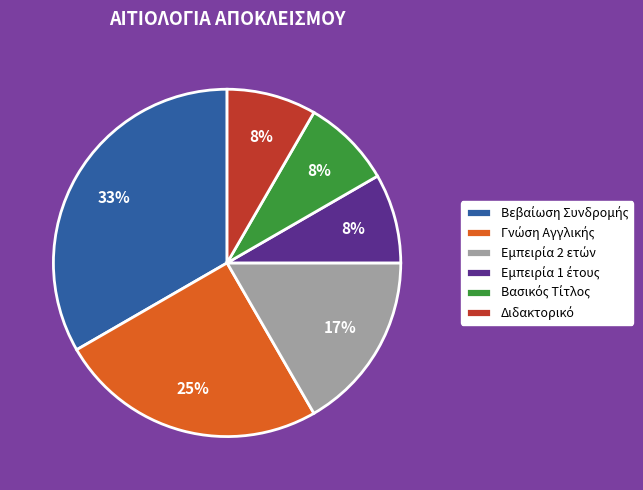

To the nearest percent, what is the average slice percentage?

17%